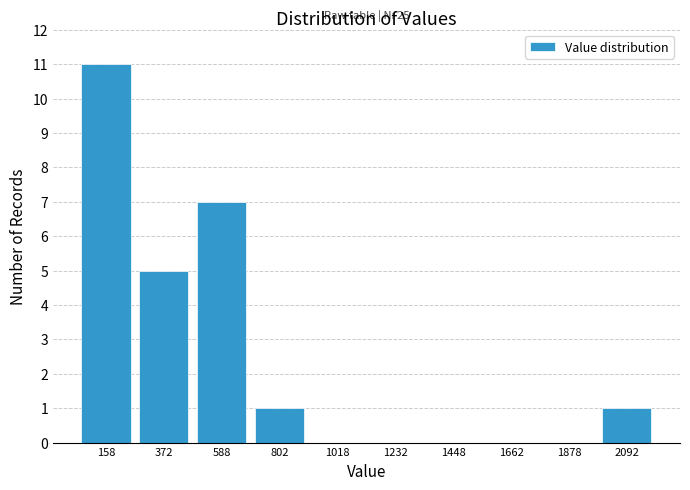

Over which range of the x-axis is the bar tallest?

50 to 265